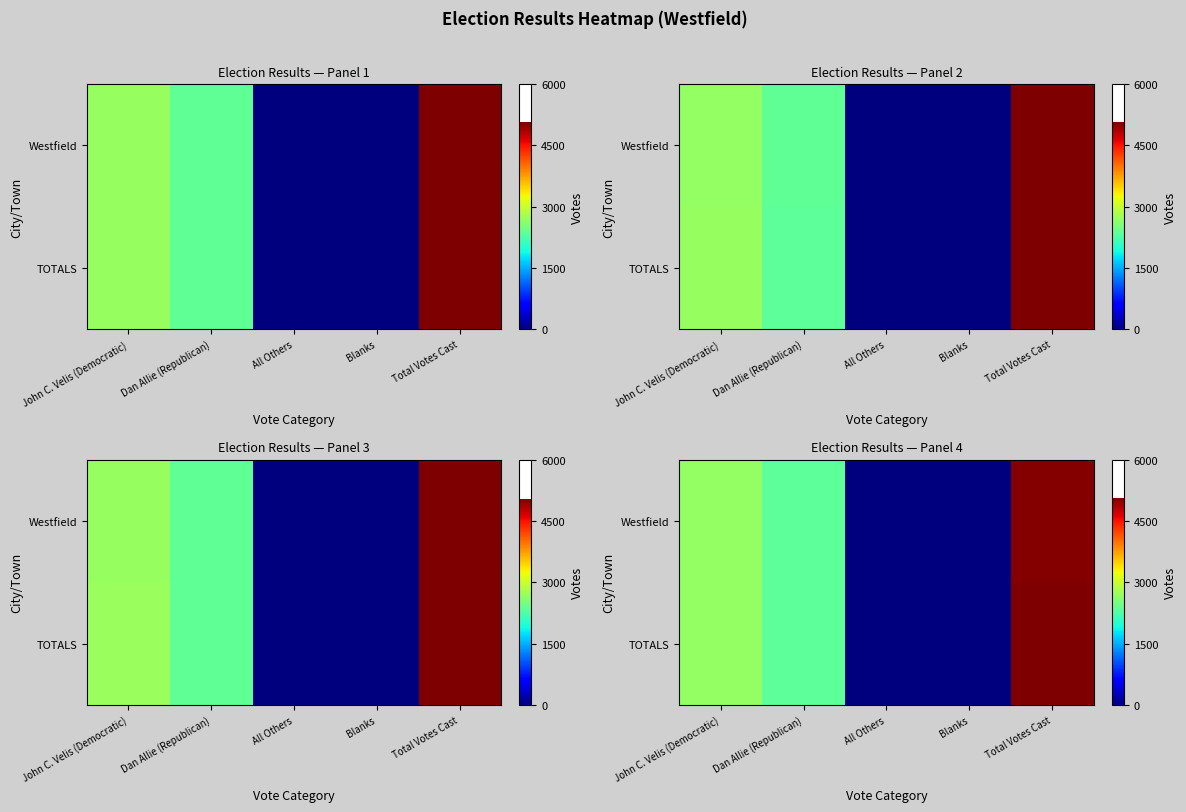

The value of row_0 at Blanks is 3.9. True or false?

True